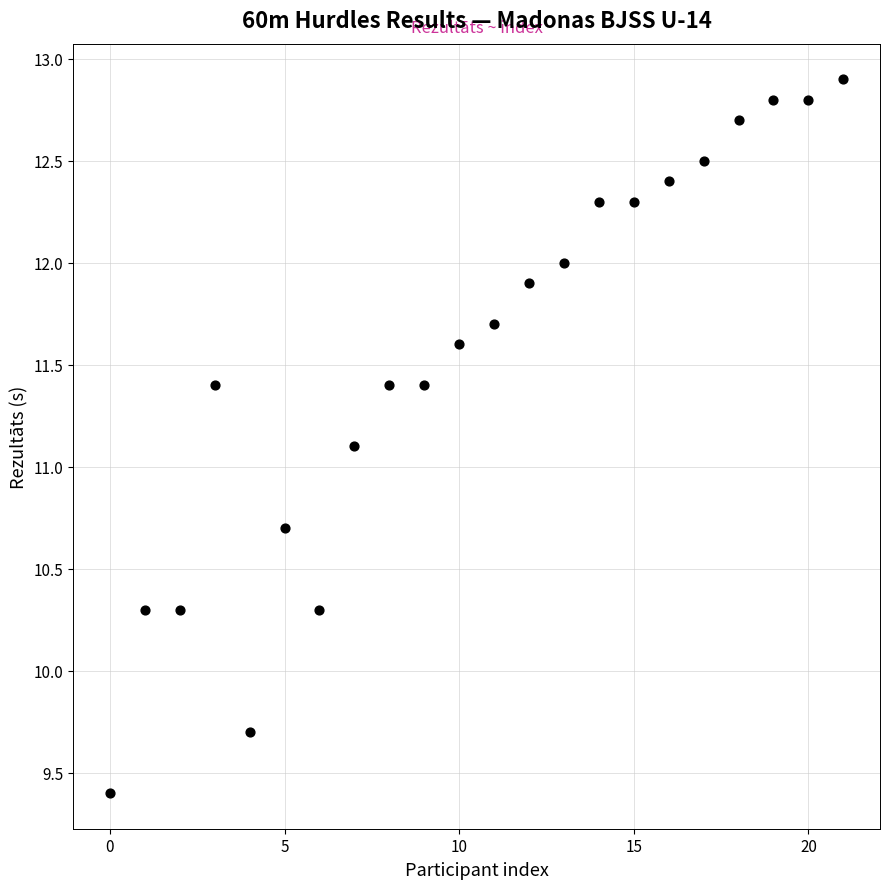

What Y value in the scatter plot is closest to 11?

11.1